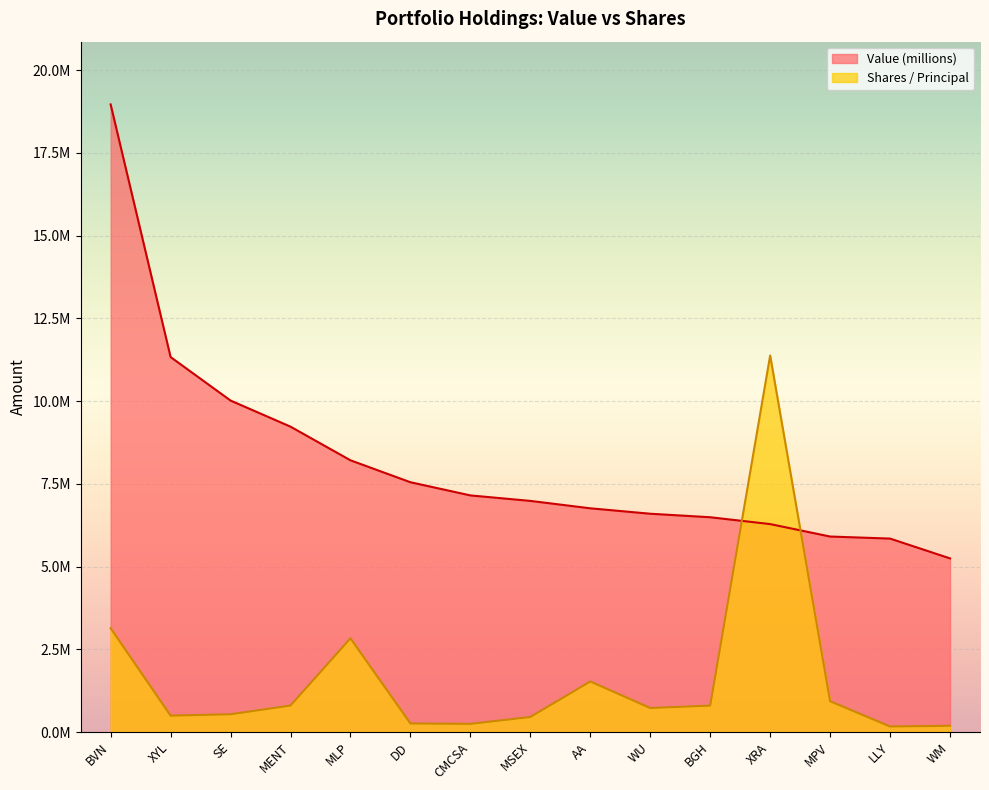

What is the label of the 10th point from the right?

DD